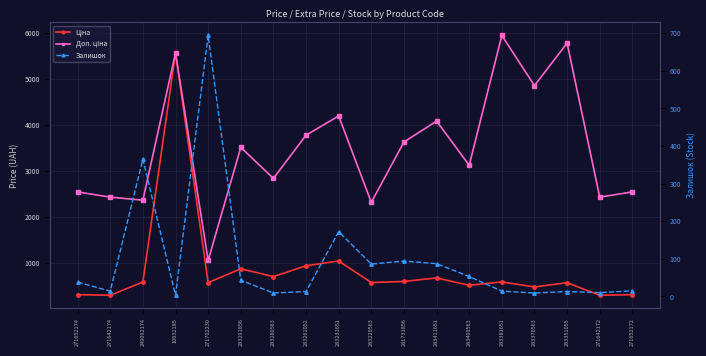

At which category is the sum across all series the highest?

10832185